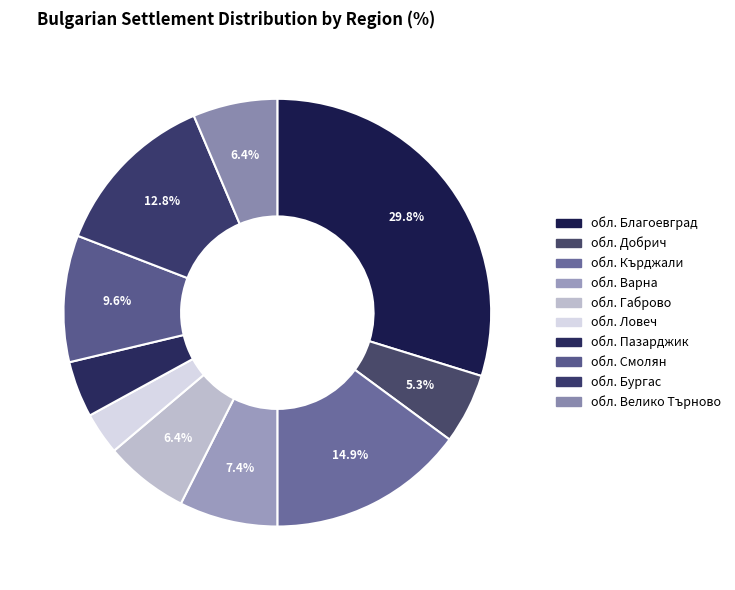

Which category has the biggest portion of the pie?

обл. Благоевград